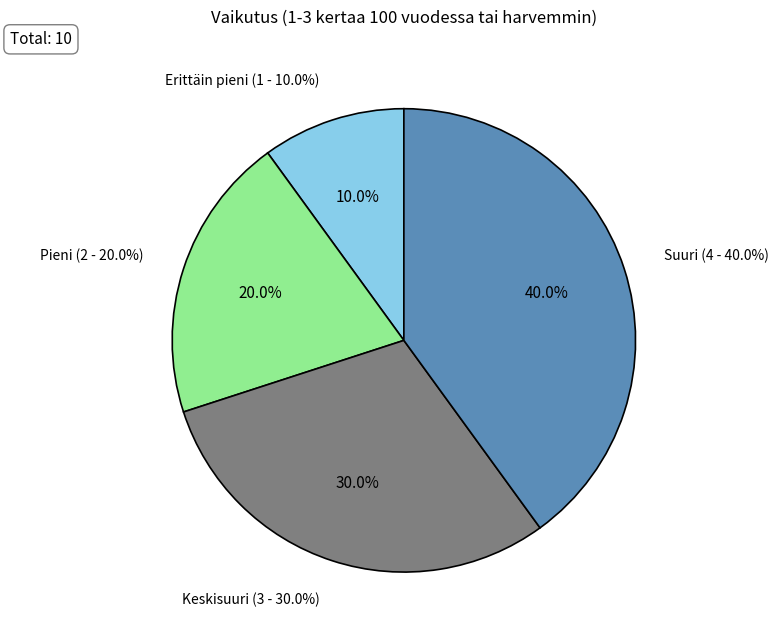

Which slice is the largest?

Suuri